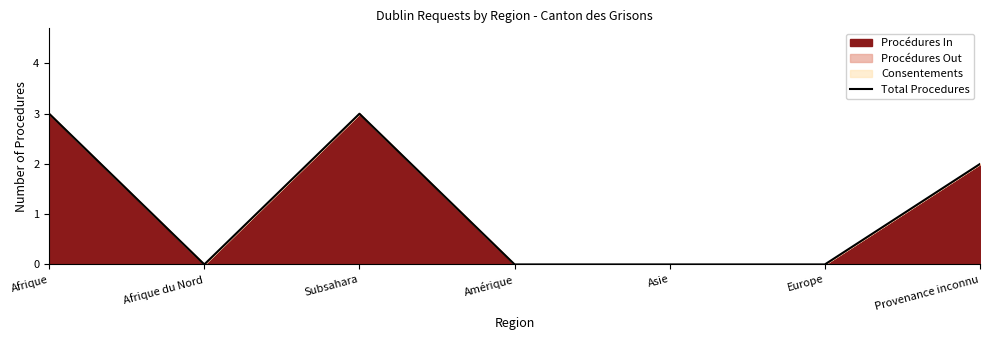

What is the greatest value displayed?

3